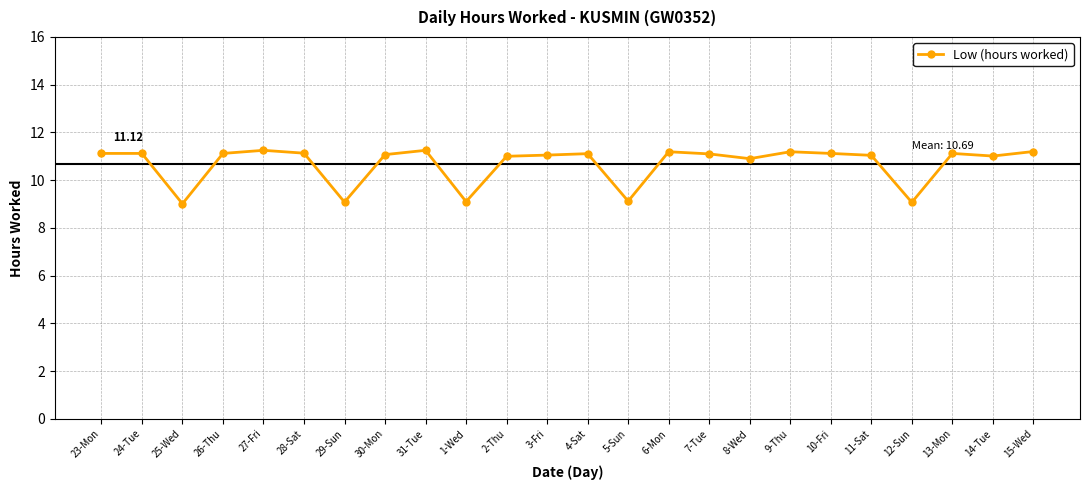

At which label does the data first exceed 11?

23-Mon